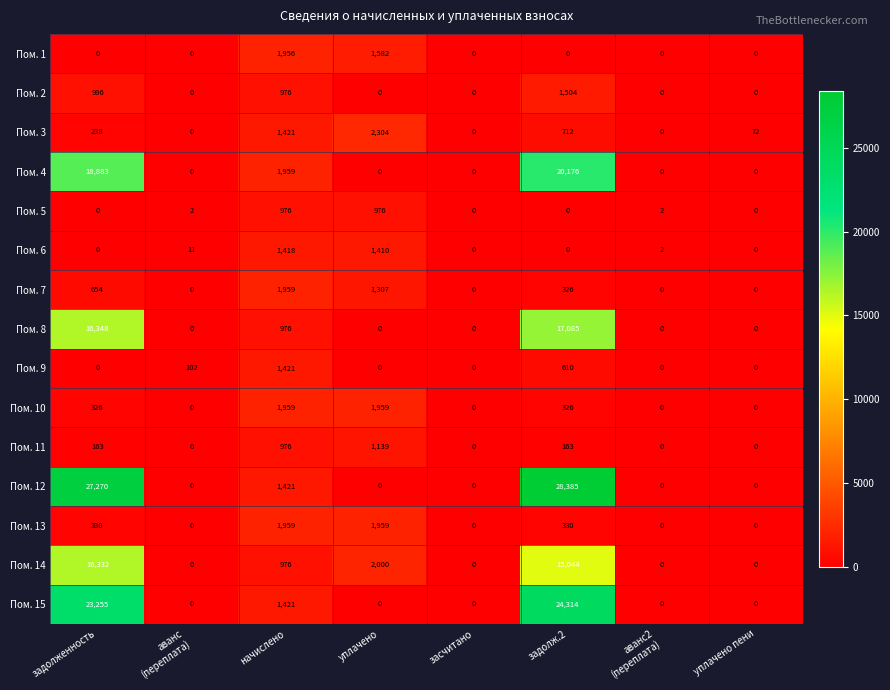

Count the number of data series in this chart.

15